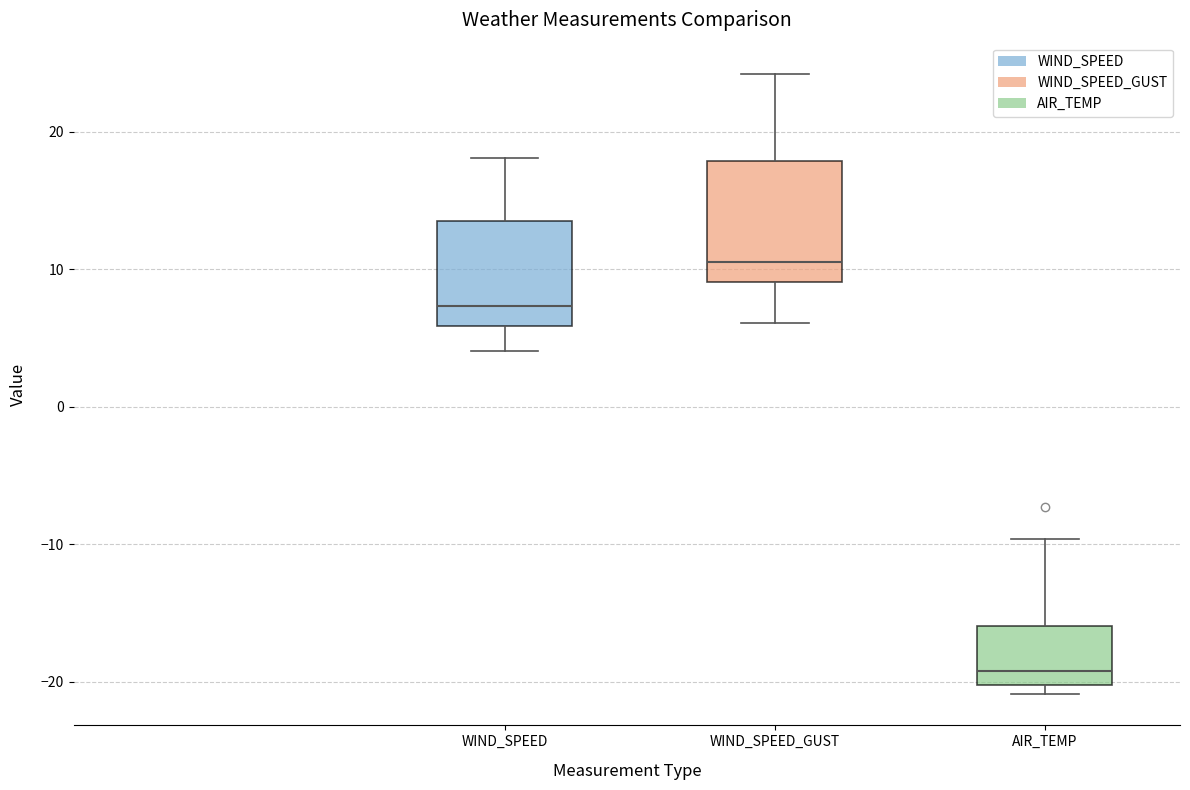

Which box is the tallest, from its lower edge to its upper edge?

WIND_SPEED_GUST